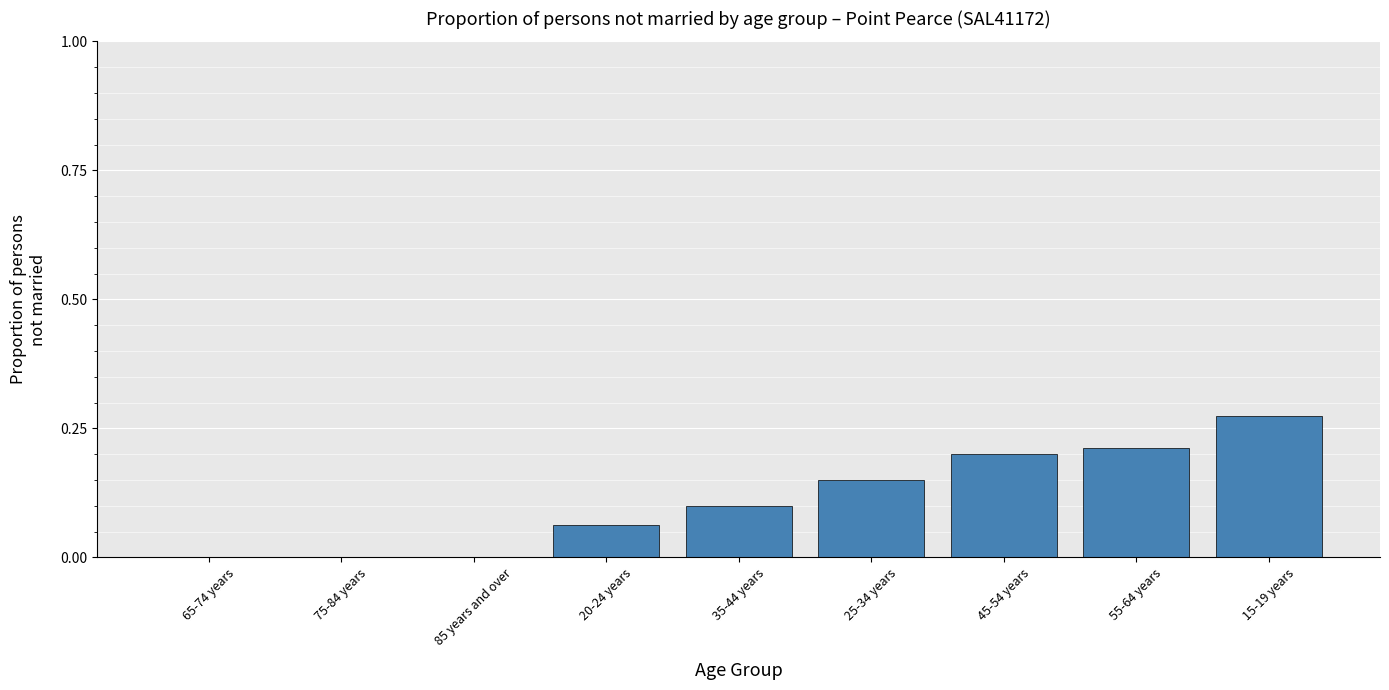

At which category does the chart reach its peak across all series?

15-19 years